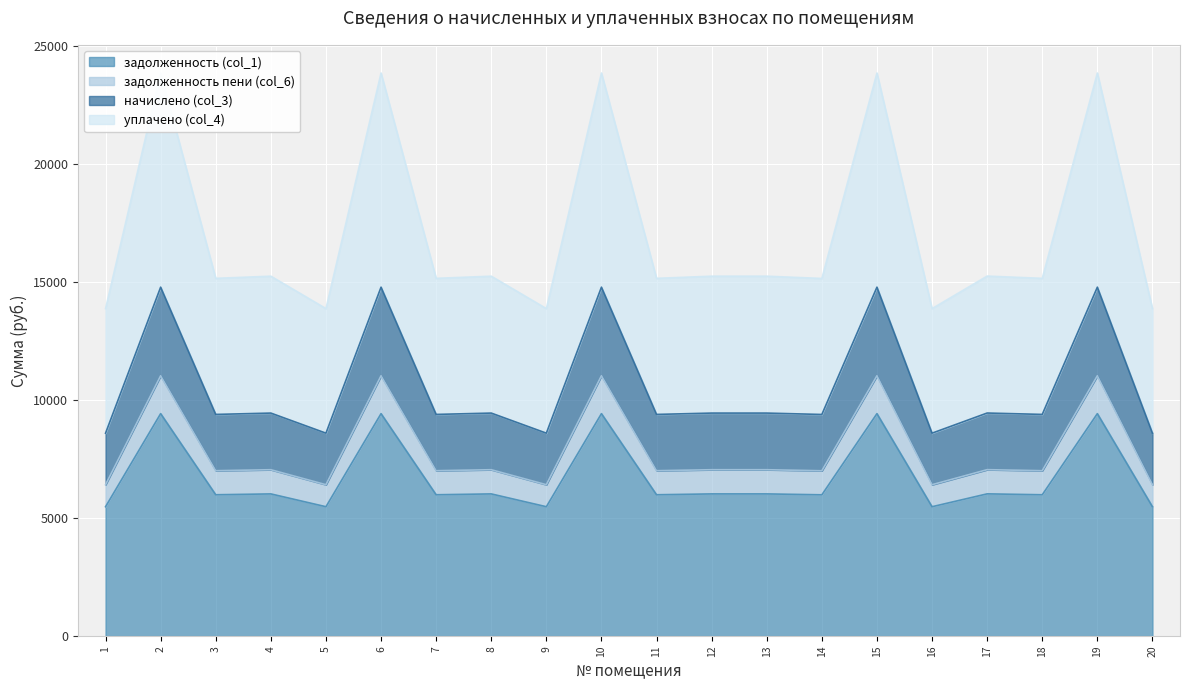

At which category does уплачено (col_4) reach its first local peak?

2